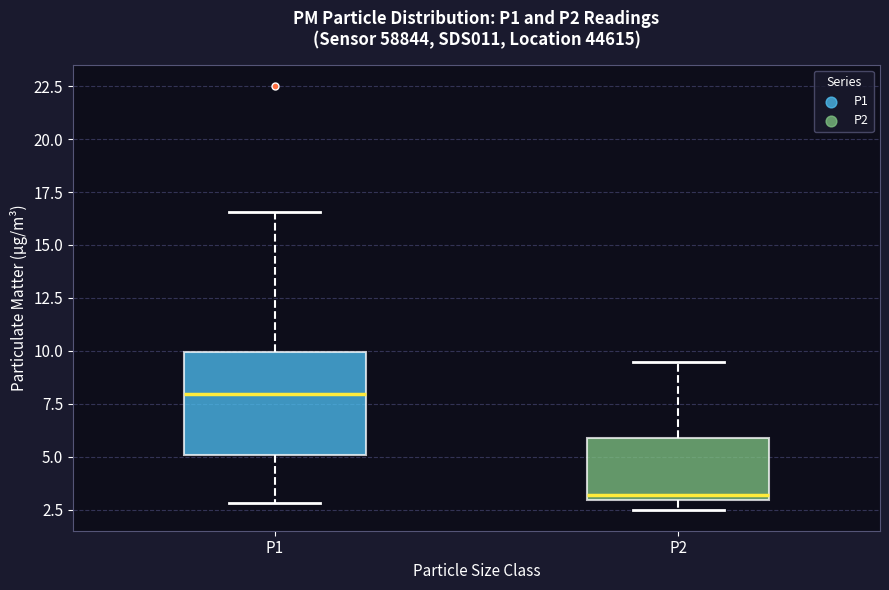

Which box has the highest median line?

P1